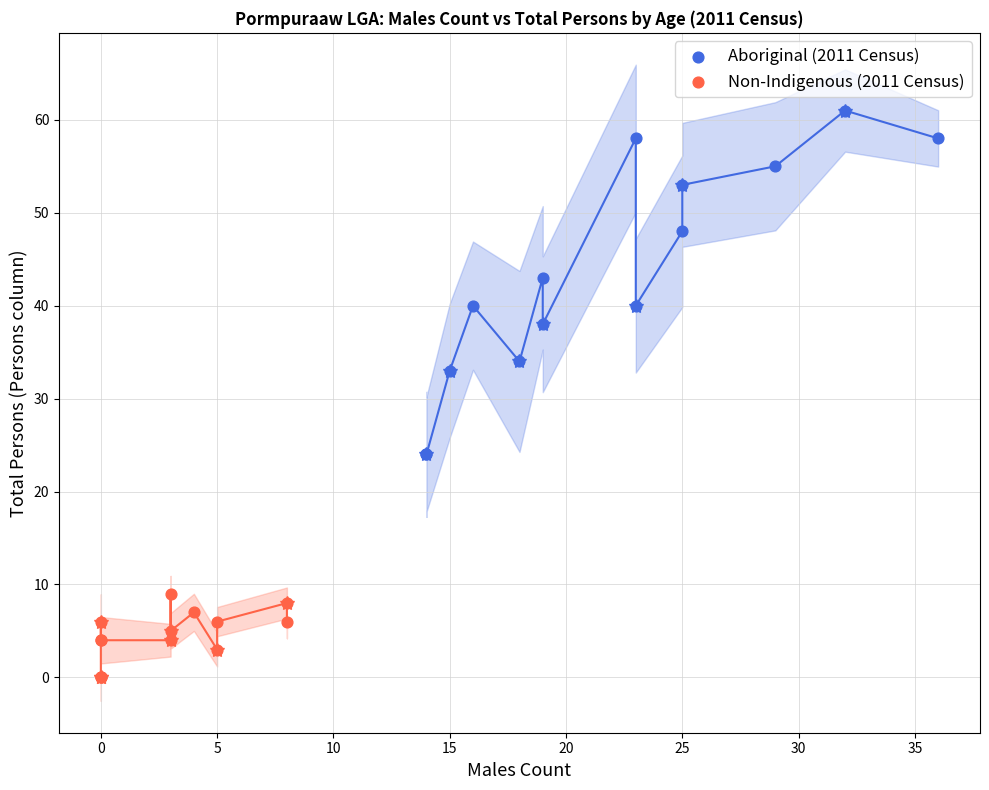

Which series reaches the maximum Y coordinate?

Aboriginal (2011 Census)